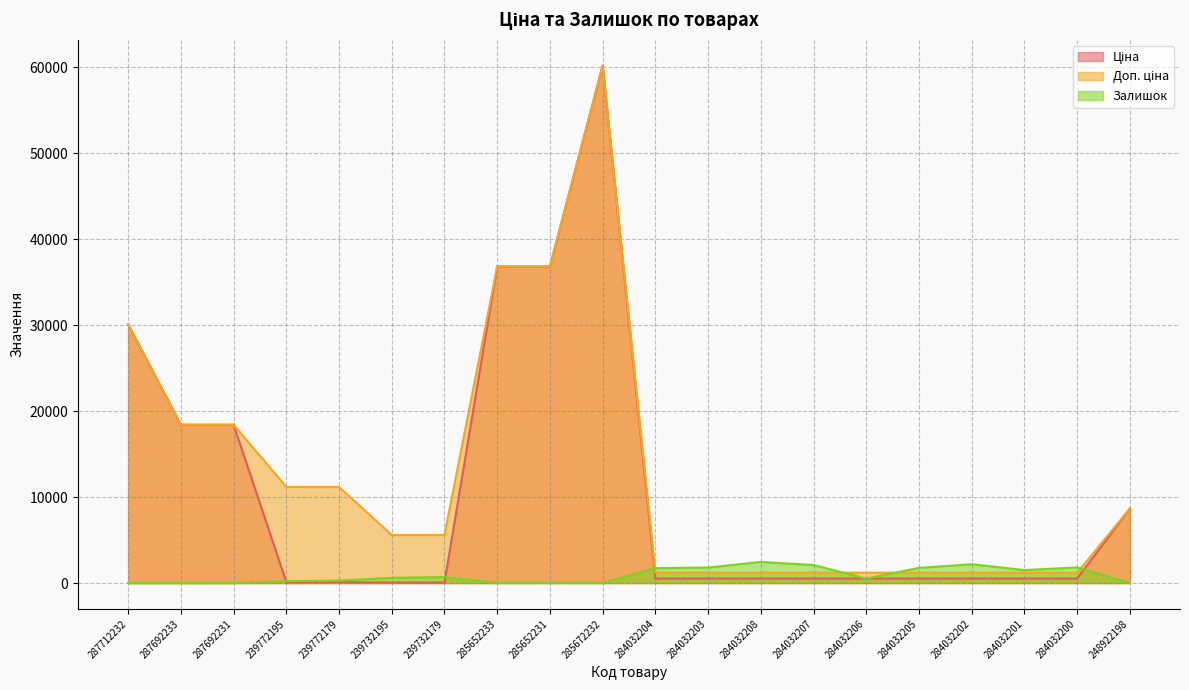

Reading right to left, transcribe all the data shown in this chart.

Ціна: 248922198=8679.5	284032200=528.2	284032201=528.2	284032202=528.2	284032205=528.2	284032206=528.2	284032207=528.2	284032208=528.2	284032203=528.2	284032204=528.2	285672232=60205.6	285652231=36841.8	285652233=36841.8	239732179=55.9	239732195=55.9	239772179=111.8	239772195=111.8	287692231=18420.9	287692233=18420.9	287712232=30102.8
Доп. ціна: 248922198=8679.5	284032200=1210.7	284032201=1210.7	284032202=1210.7	284032205=1210.7	284032206=1210.7	284032207=1210.7	284032208=1210.7	284032203=1210.7	284032204=1210.7	285672232=60205.6	285652231=36841.8	285652233=36841.8	239732179=5591.0	239732195=5591.0	239772179=11182.0	239772195=11182.0	287692231=18420.9	287692233=18420.9	287712232=30102.8
Залишок: 248922198=11.0	284032200=1816.0	284032201=1508.0	284032202=2189.0	284032205=1764.0	284032206=518.0	284032207=2099.0	284032208=2457.0	284032203=1804.0	284032204=1734.0	285672232=16.0	285652231=23.0	285652233=14.0	239732179=702.0	239732195=606.0	239772179=290.0	239772195=218.0	287692231=0.0	287692233=0.0	287712232=0.0